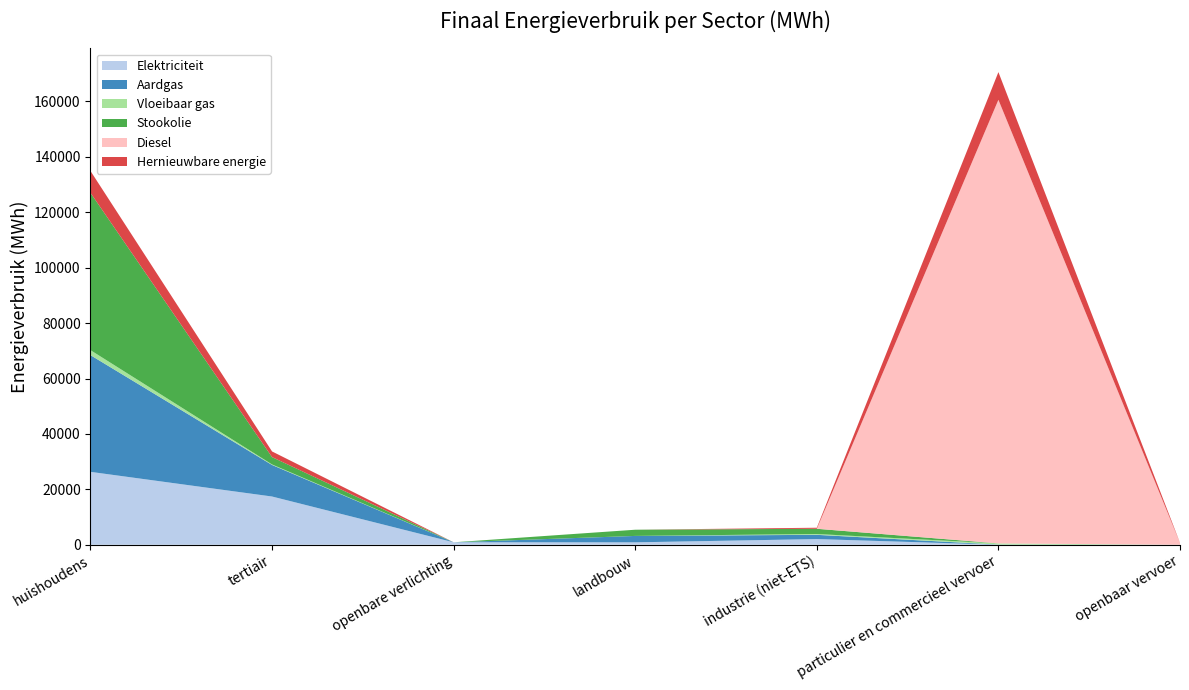

Reading right to left, list all the values displayed in this chart.

Elektriciteit: openbaar vervoer=3.6	particulier en commercieel vervoer=28.4	industrie (niet-ETS)=2060.1	landbouw=880.1	openbare verlichting=896.1	tertiair=17419.8	huishoudens=26326.3
Aardgas: openbaar vervoer=0.0	particulier en commercieel vervoer=39.4	industrie (niet-ETS)=1529.6	landbouw=2312.0	openbare verlichting=0.0	tertiair=11383.6	huishoudens=42121.5
Vloeibaar gas: openbaar vervoer=0.0	particulier en commercieel vervoer=426.9	industrie (niet-ETS)=292.3	landbouw=8.2	openbare verlichting=0.0	tertiair=190.9	huishoudens=1799.8
Stookolie: openbaar vervoer=0.0	particulier en commercieel vervoer=0.0	industrie (niet-ETS)=1890.1	landbouw=2232.9	openbare verlichting=0.0	tertiair=2641.8	huishoudens=56776.7
Diesel: openbaar vervoer=689.6	particulier en commercieel vervoer=160104.3	industrie (niet-ETS)=0.0	landbouw=0.0	openbare verlichting=0.0	tertiair=0.0	huishoudens=0.0
Hernieuwbare energie: openbaar vervoer=39.7	particulier en commercieel vervoer=9994.5	industrie (niet-ETS)=380.3	landbouw=0.0	openbare verlichting=0.0	tertiair=2048.4	huishoudens=7901.7